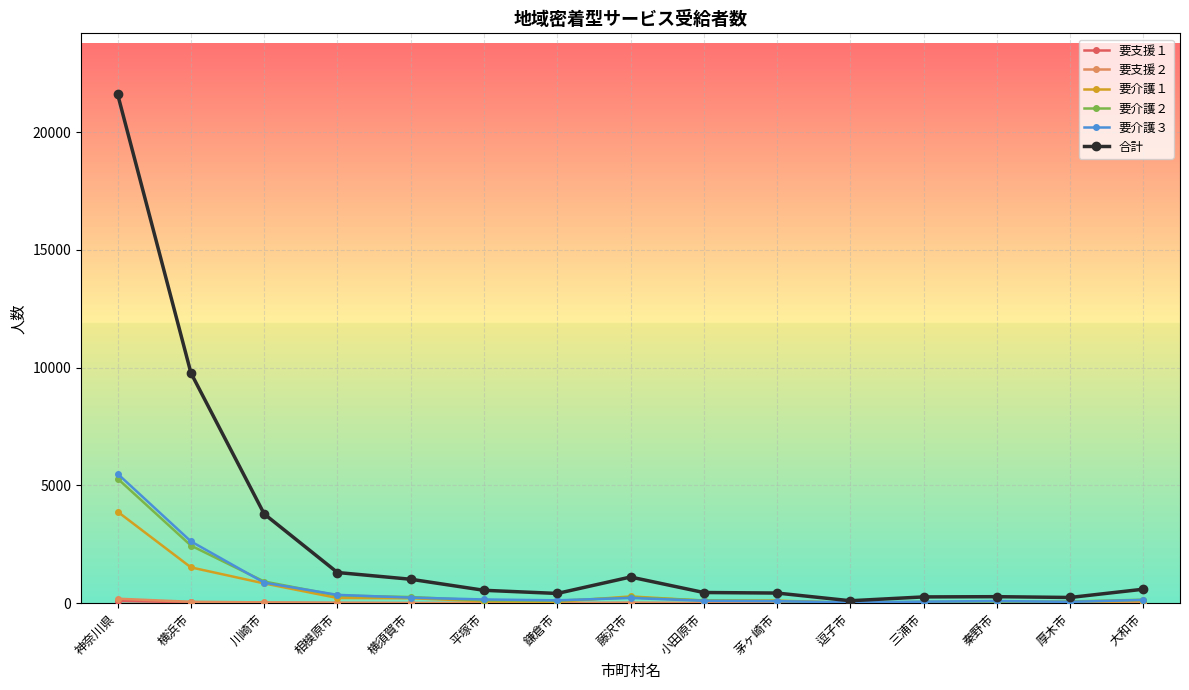

Count the number of data series in this chart.

6